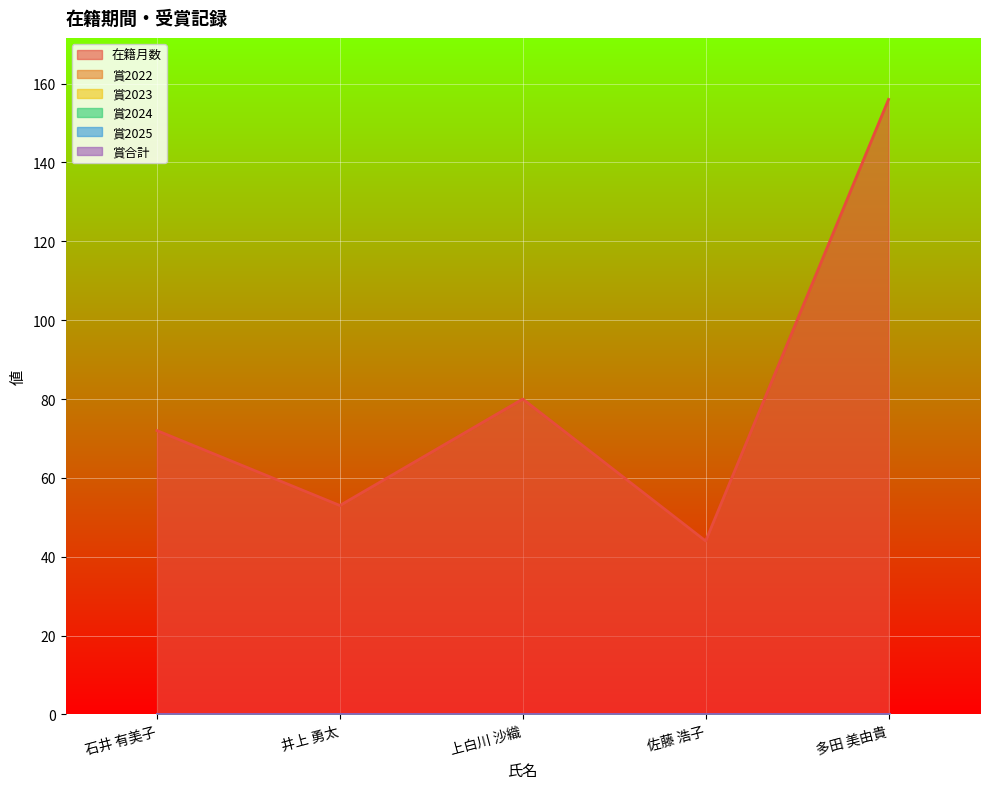

True or false: 在籍月数 and 賞2023 intersect in this chart.

False